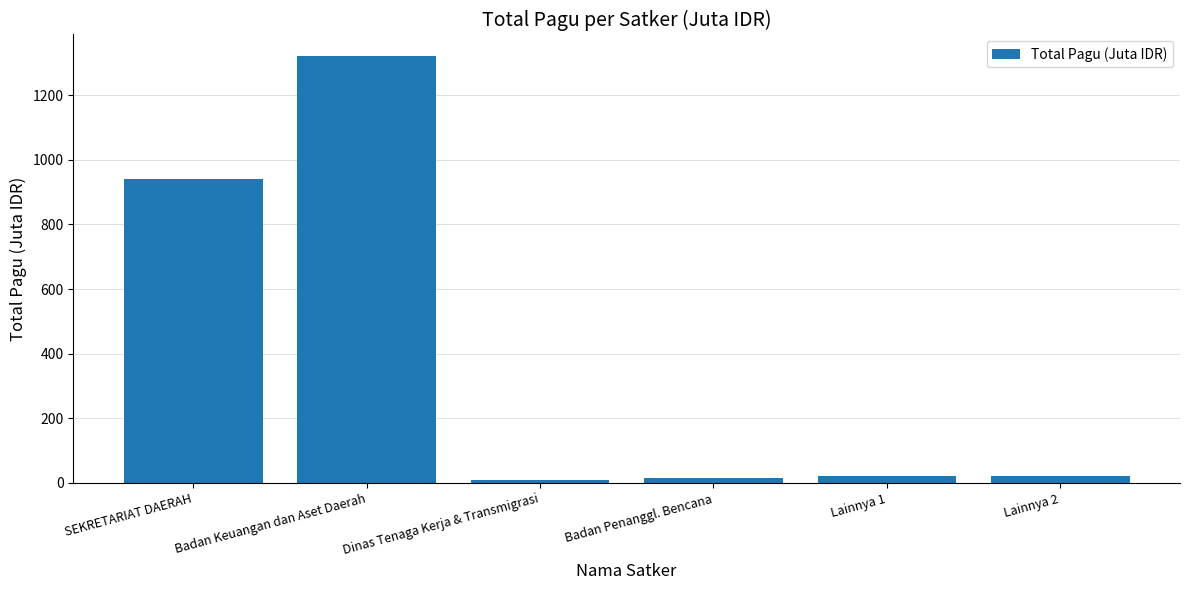

What is the greatest value displayed?

1321.8